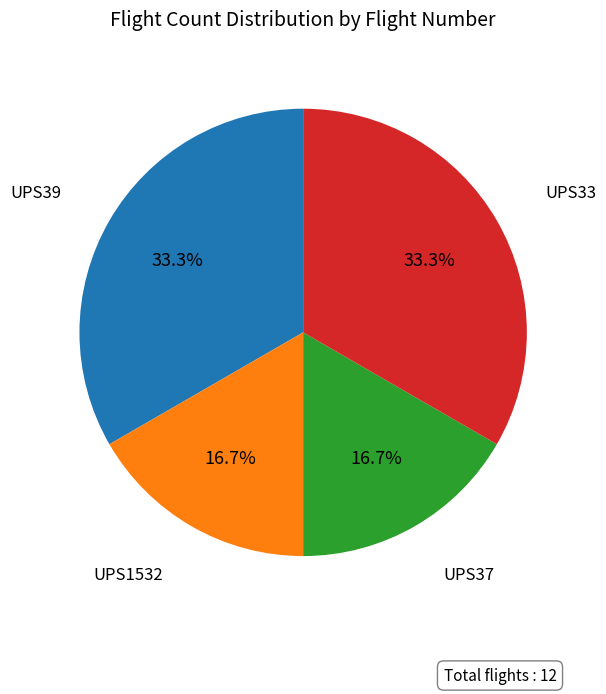

Is there a majority slice in this chart?

No